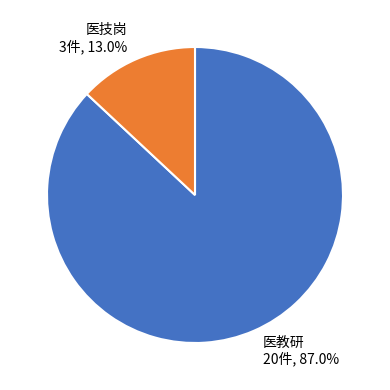

Which category has the smallest portion of the pie?

医技岗